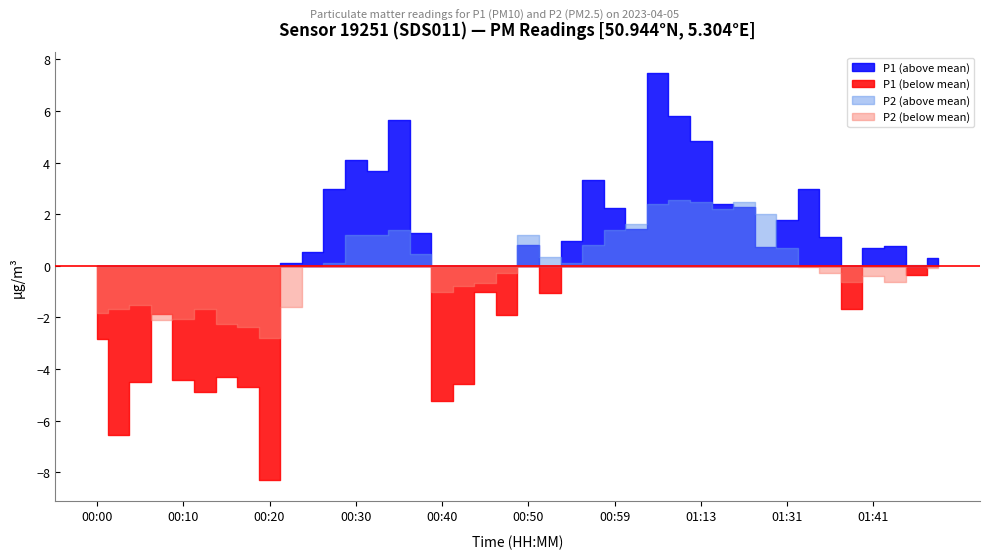

In P1, how many points are higher than both neighbors (excluding endpoints)?

10